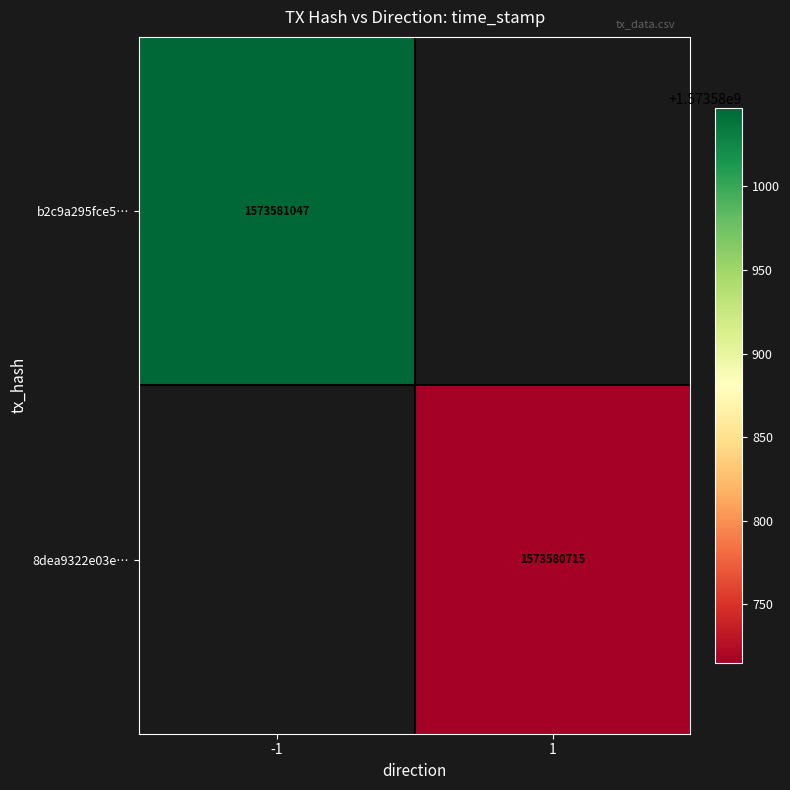

Between 0 and 1, which series saw the biggest shift?

b2c9a295fce5d7a849ccbf779dab155ee446aee